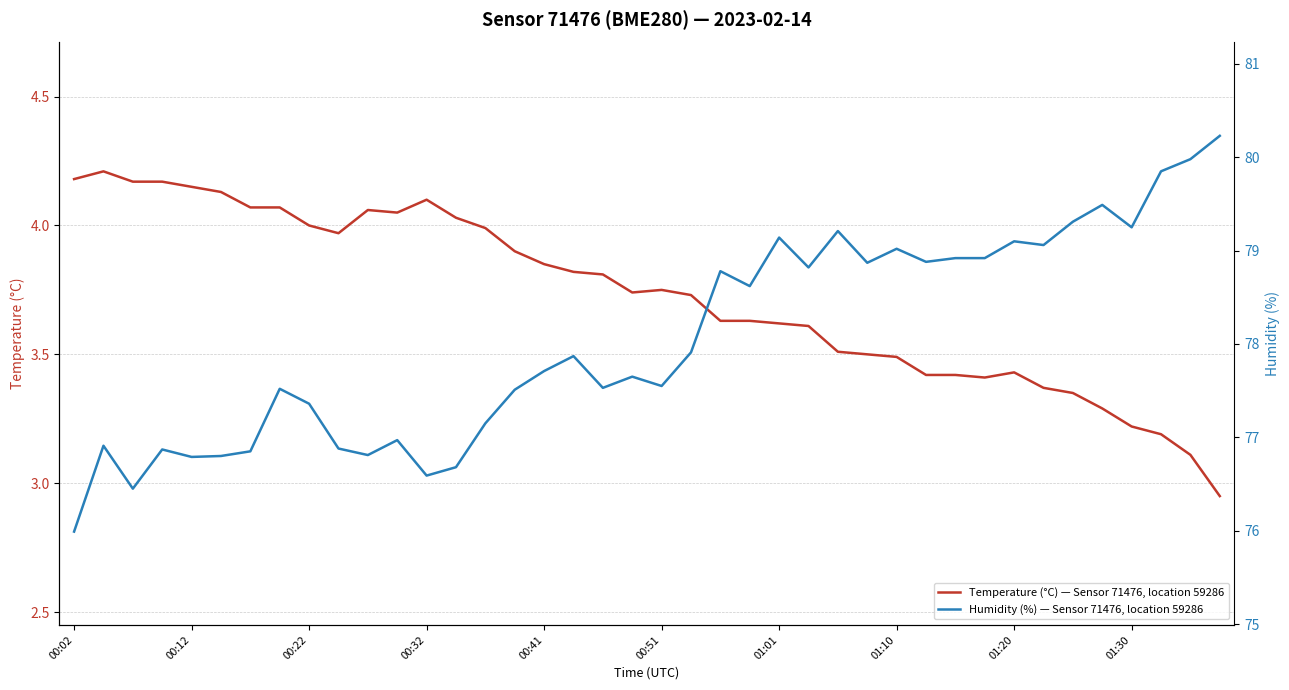

The value of Temperature (°C) — Sensor 71476, location 59286 at 27 is 5.2. True or false?

False